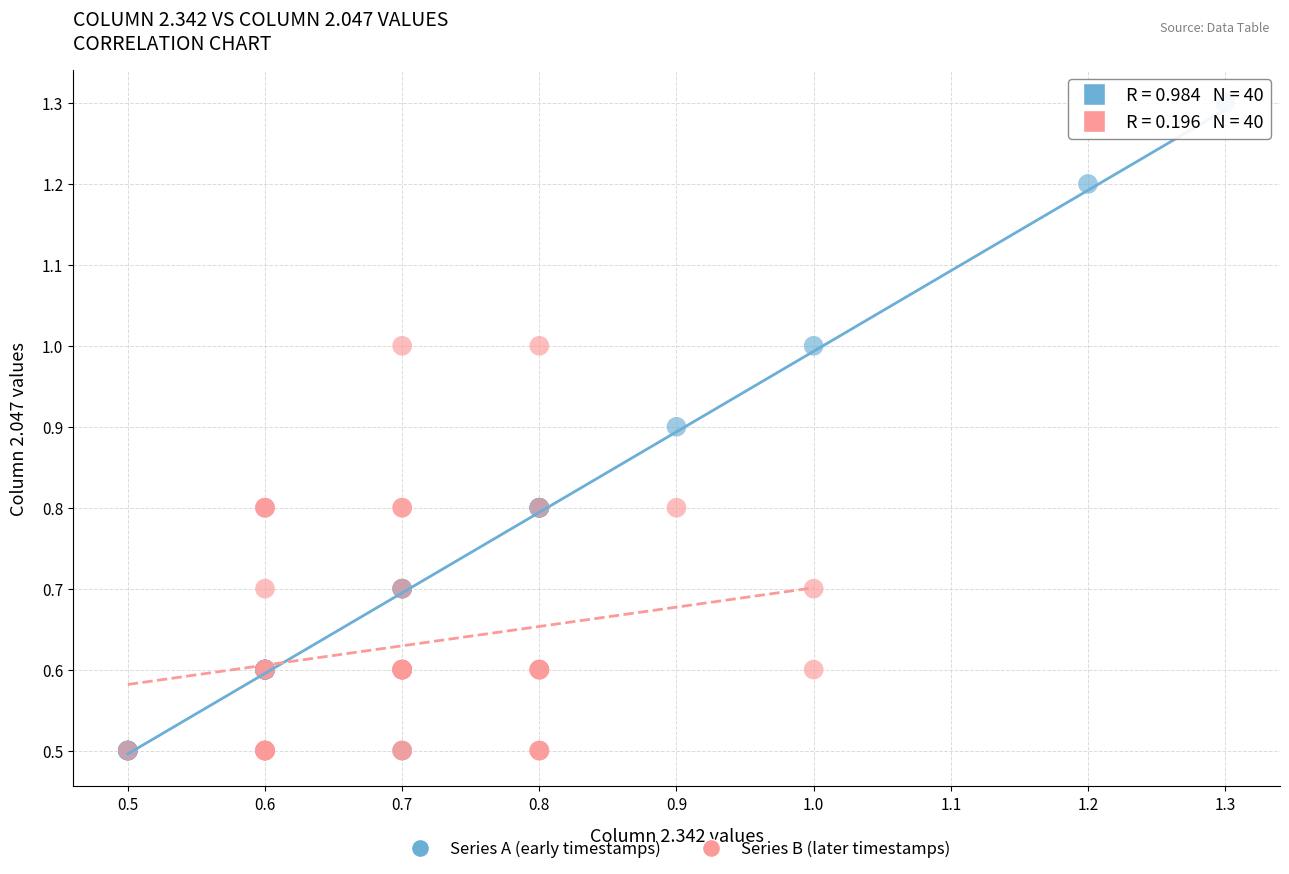

What are all the series names shown in the legend?

Series A (early timestamps), Series B (later timestamps)